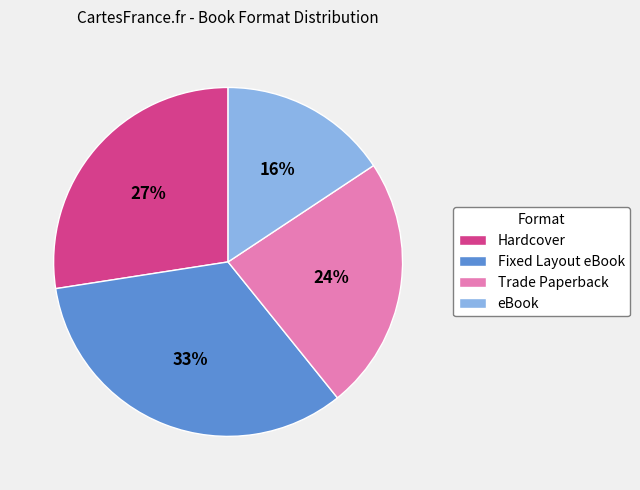

To the nearest percent, what is the combined percentage of Fixed Layout eBook and eBook?

49%